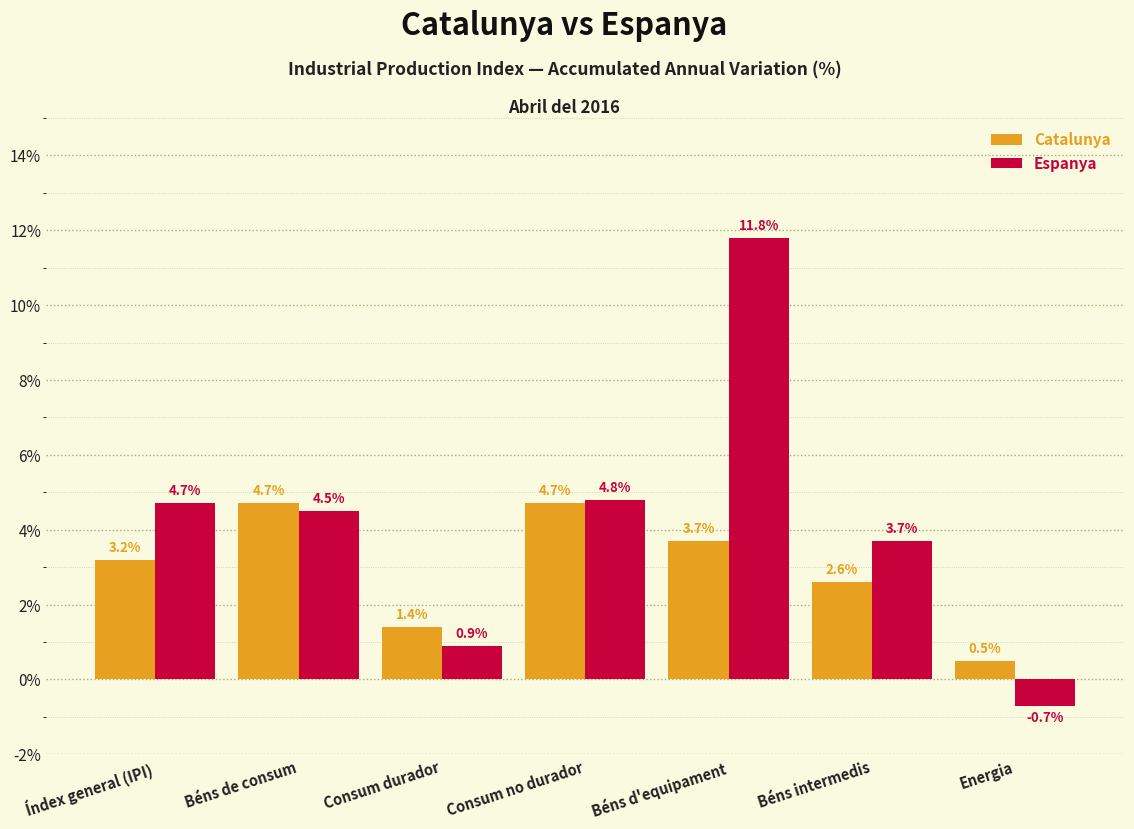

Reading right to left, list all the values displayed in this chart.

Catalunya: Energia=0.5	Béns intermedis=2.6	Béns d'equipament=3.7	Consum no durador=4.7	Consum durador=1.4	Béns de consum=4.7	Índex general (IPI)=3.2
Espanya: Energia=-0.7	Béns intermedis=3.7	Béns d'equipament=11.8	Consum no durador=4.8	Consum durador=0.9	Béns de consum=4.5	Índex general (IPI)=4.7